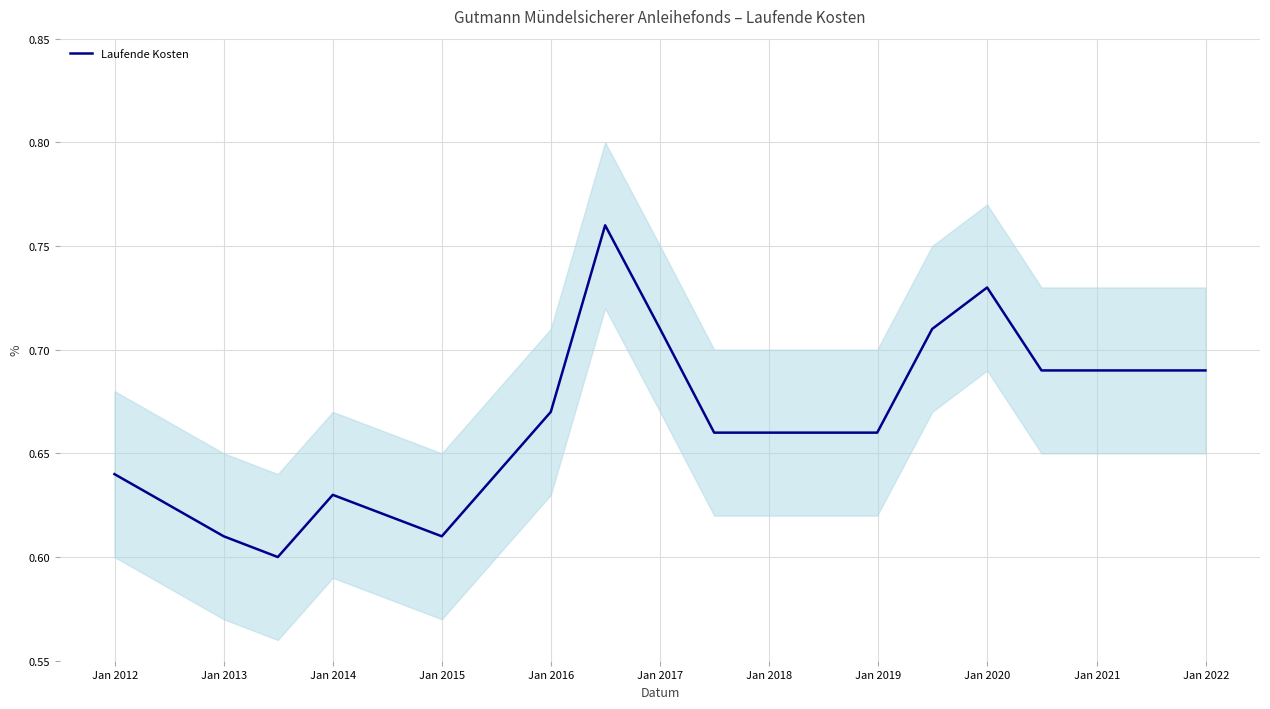

Is it true that the value at 12 is 0.3?

False